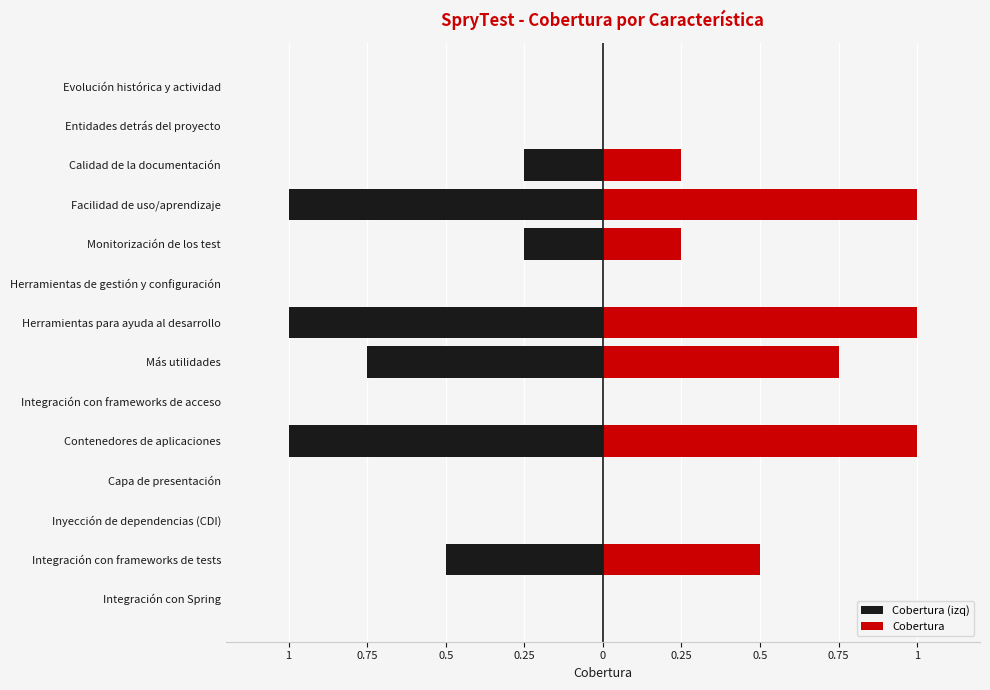

Is the value of Cobertura at Herramientas de gestión y configuración greater than the value of Cobertura (izq) at Capa de presentación?

No